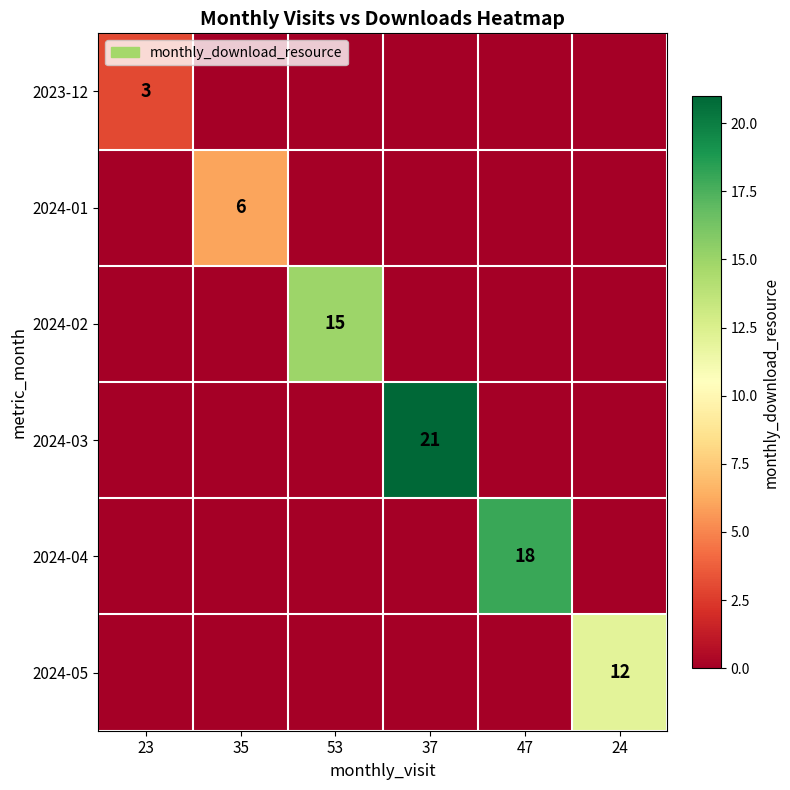

True or false: 2024-04 has a value of 32 at 47.

False